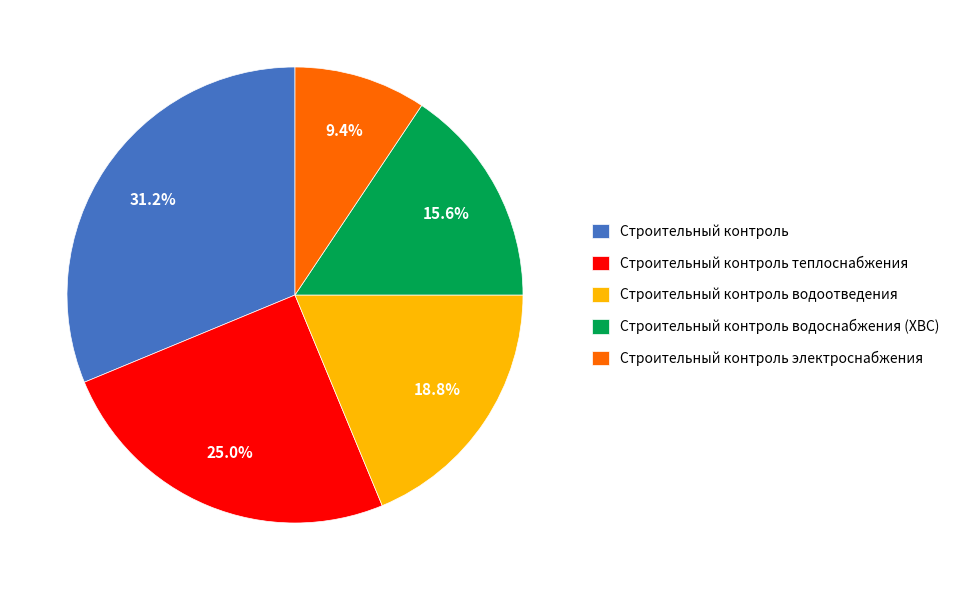

Count the number of slices in the pie.

5